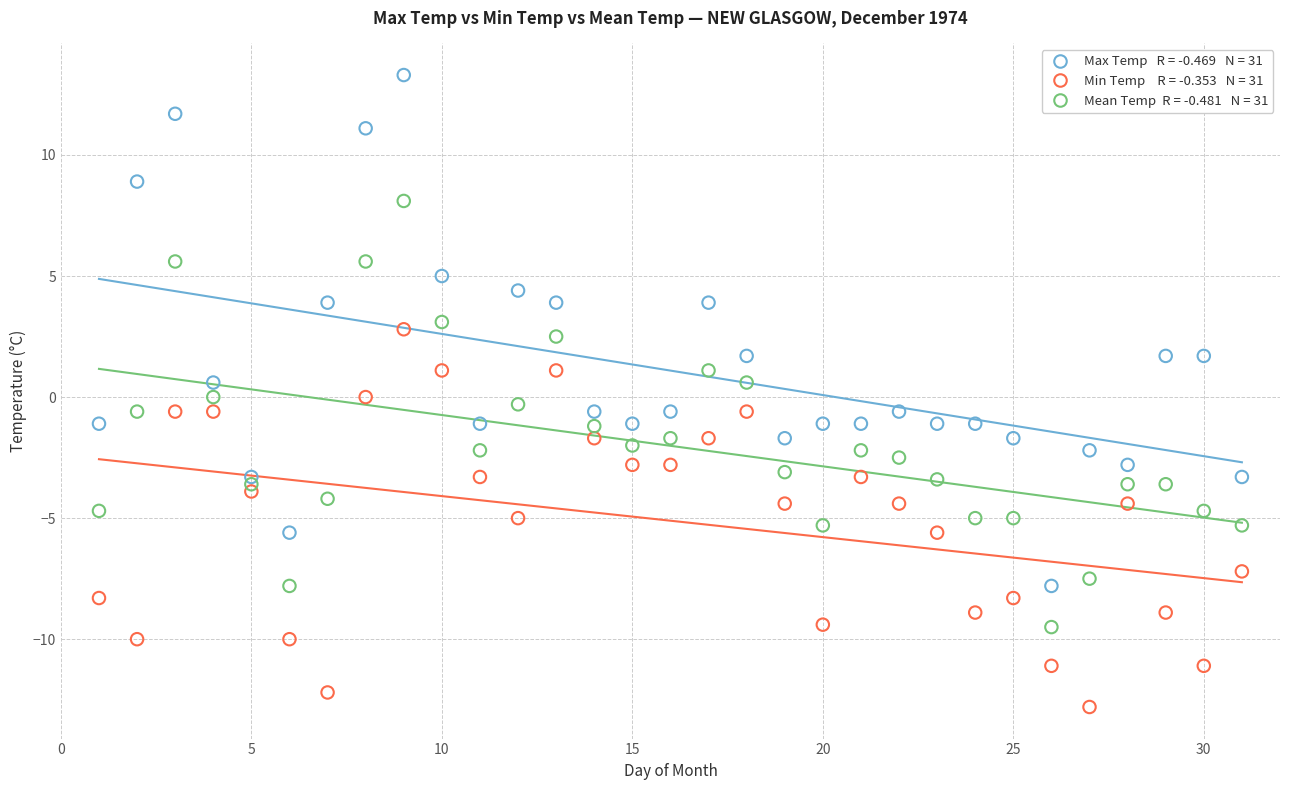

Across all data points, what is the range of X values (max minus min)?

30.0